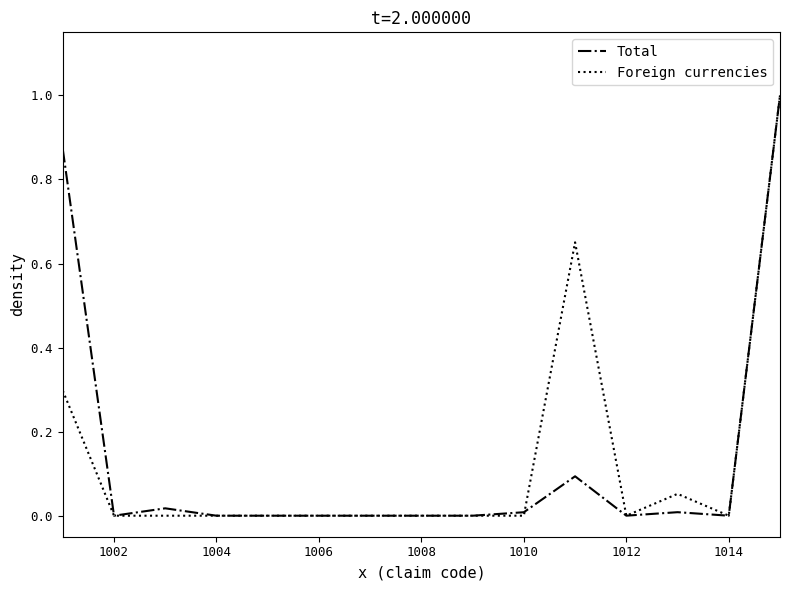

What are all the series names shown in the legend?

Total, Foreign currencies